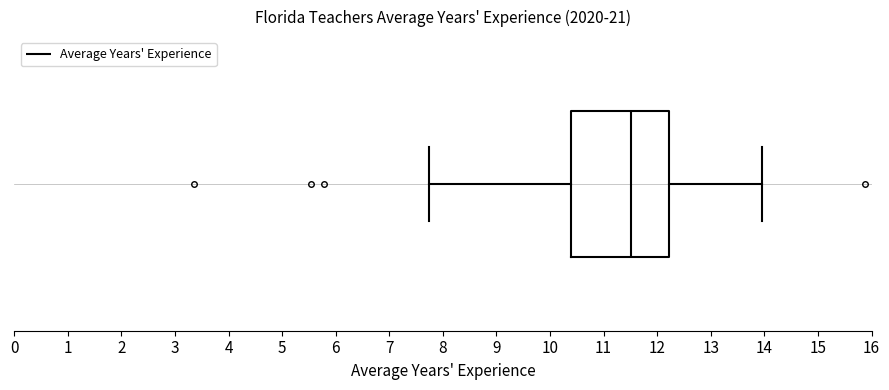

Where does the right whisker of the box end on the x-axis? The values are not printed on the chart, so give them approximately, as read against the axis.

14.0